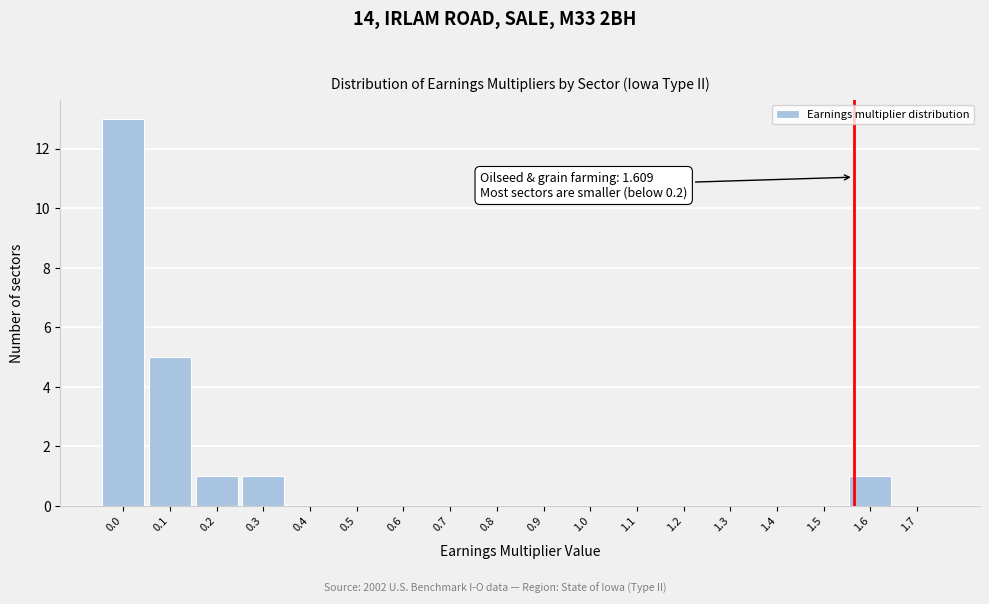

Reading left to right, what are all the values shown in this chart?

0.0=13	0.1=5	0.2=1	0.3=1	0.4=0	0.5=0	0.6=0	0.7=0	0.8=0	0.9=0	1.0=0	1.1=0	1.2=0	1.3=0	1.4=0	1.5=0	1.6=1	1.7=0